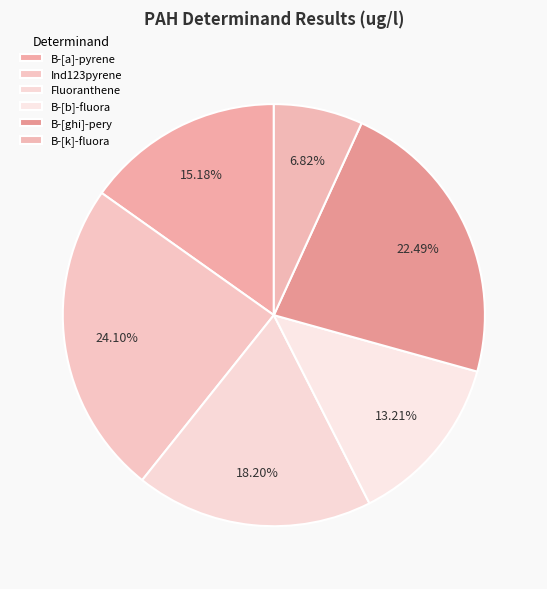

What is the smallest slice in the pie chart?

B-[k]-fluora